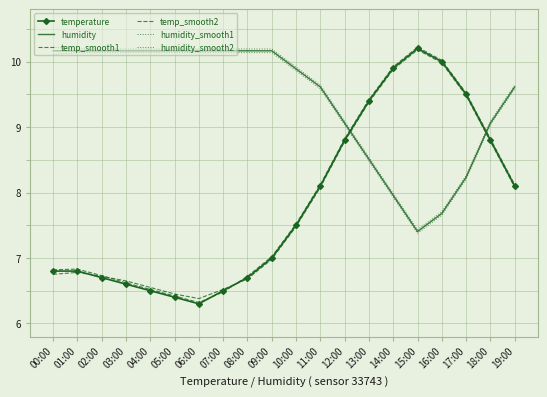

How many interior local valleys does the temp_smooth1 series have?

1